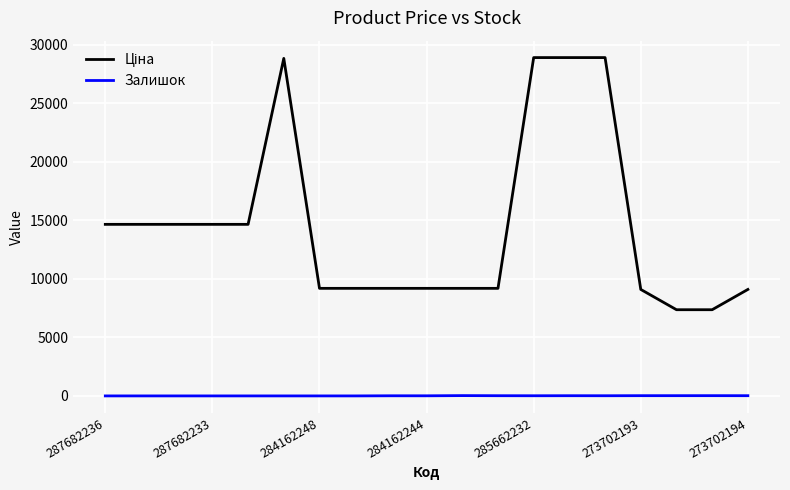

What is the maximum value shown in the chart?

28890.3